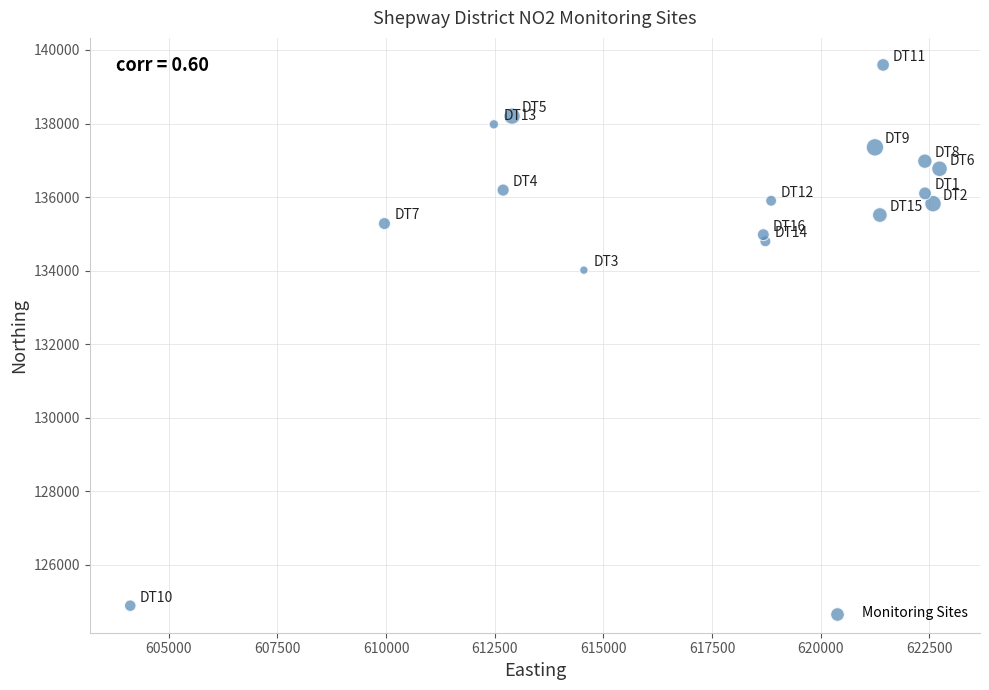

What is the range of X values (max minus min)?

18618